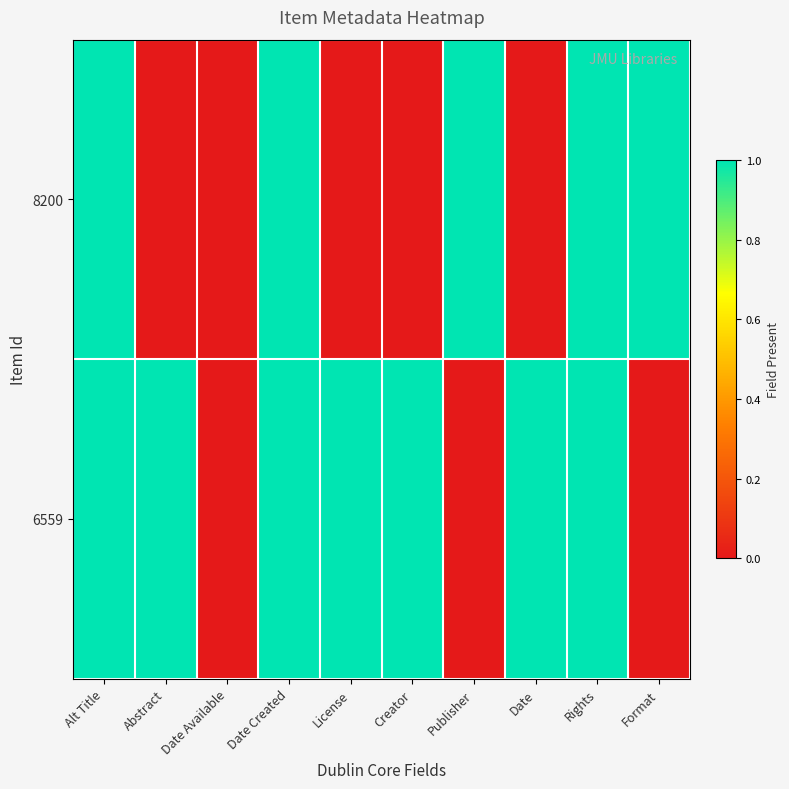

At which category is the sum across all series the highest?

Alt Title